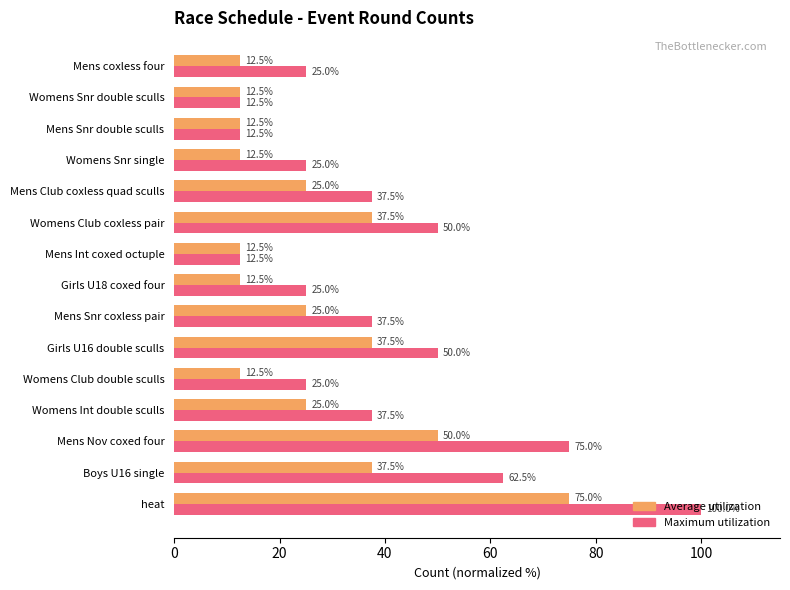

How many data points in Average utilization are less than 25?

7